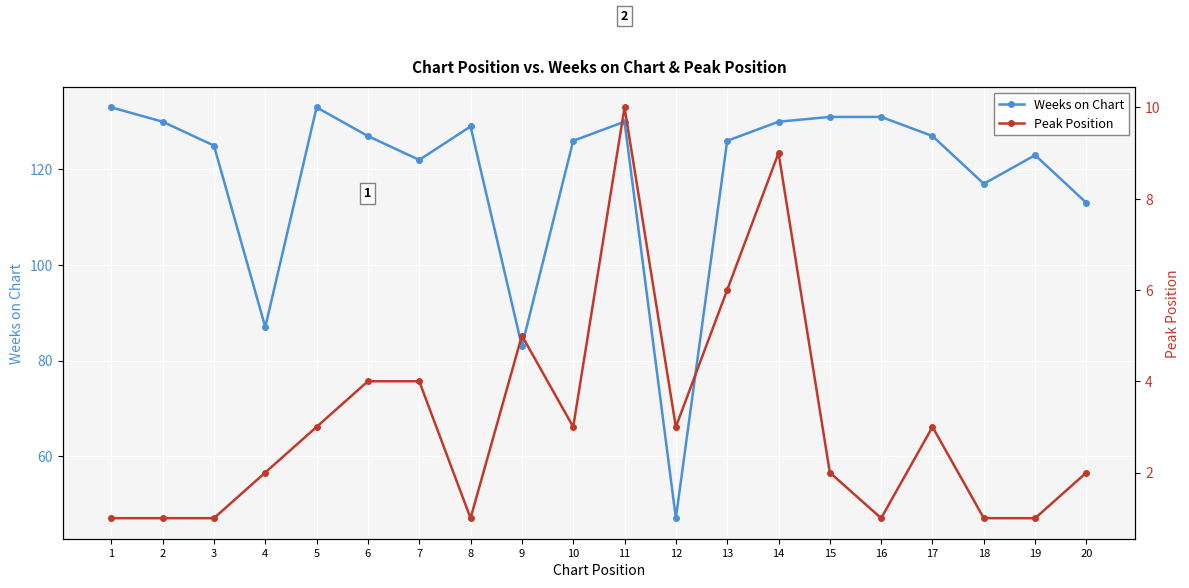

At which label is Weeks on Chart closest to 90?

4